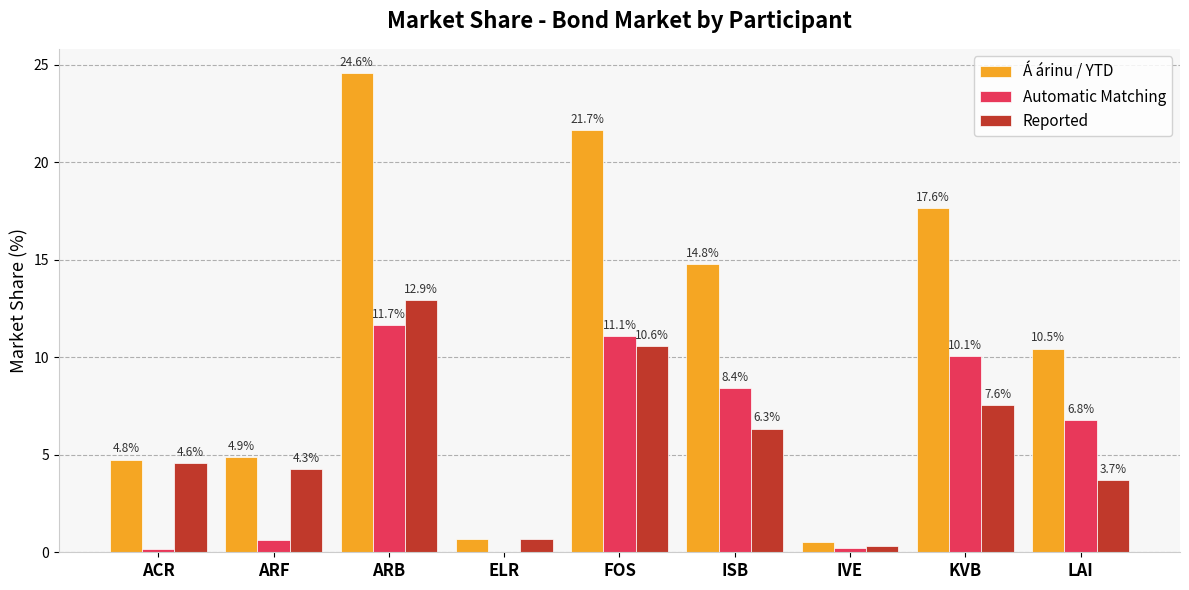

At which category does the chart reach its peak across all series?

ARB